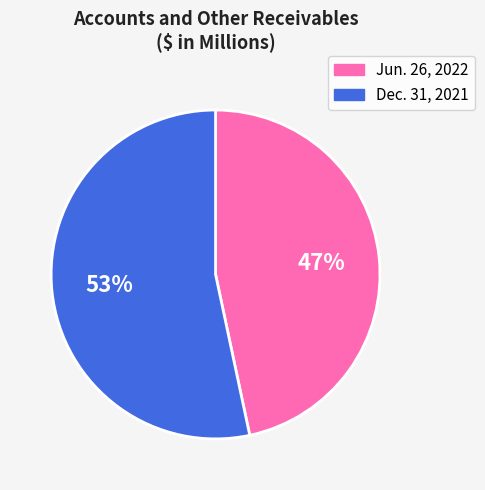

To the nearest percent, what portion does Jun. 26, 2022 represent?

47%